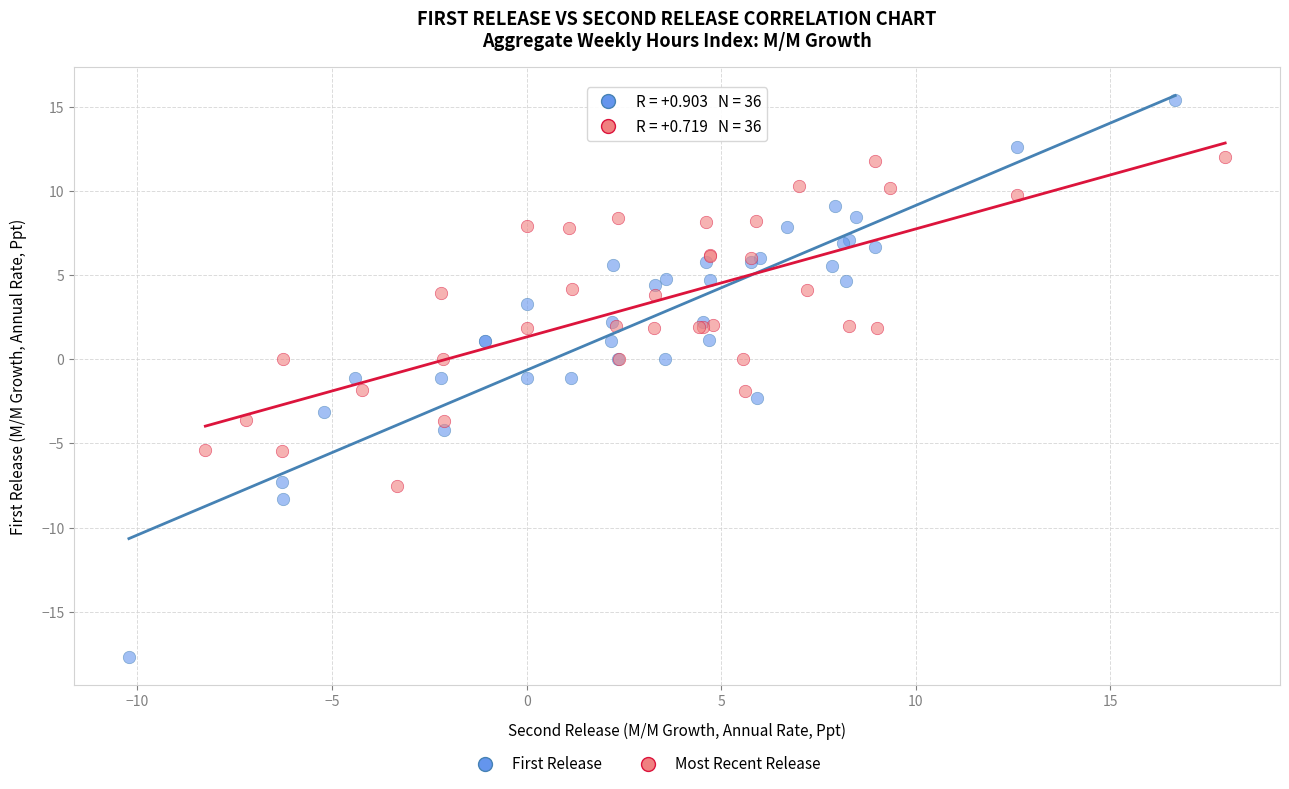

Which series contains the lowest Y value?

First Release